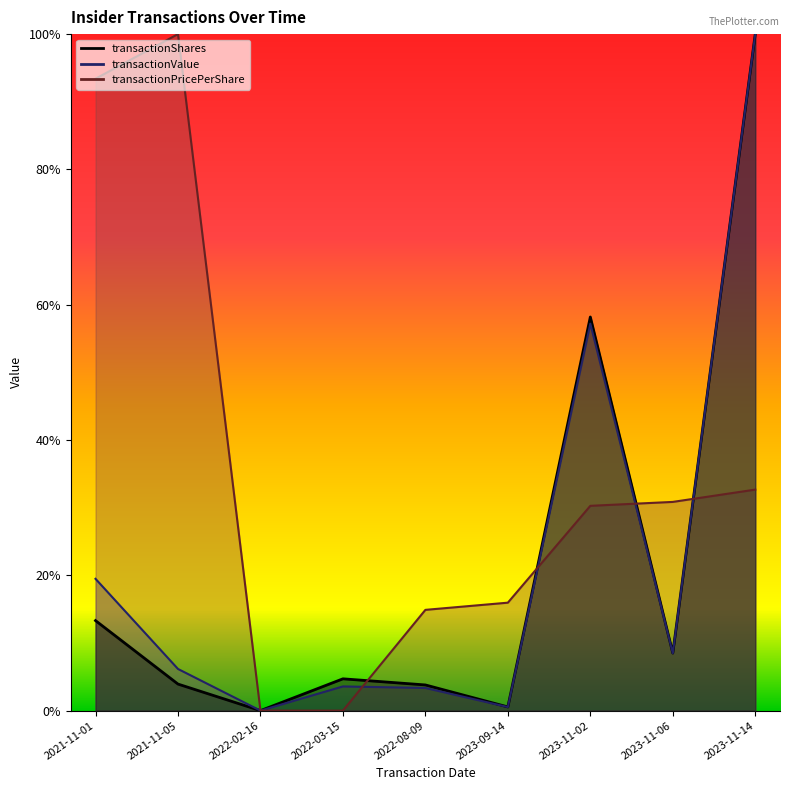

Between 2021-11-05 and 2023-11-14, which is larger?

2023-11-14